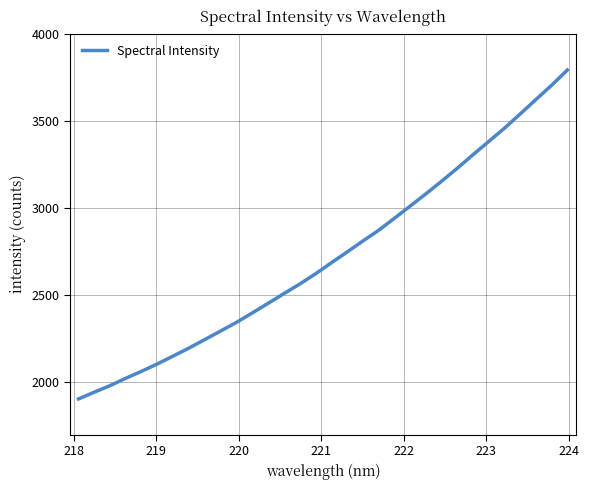

Is this an area chart (filled region under the line)?

No